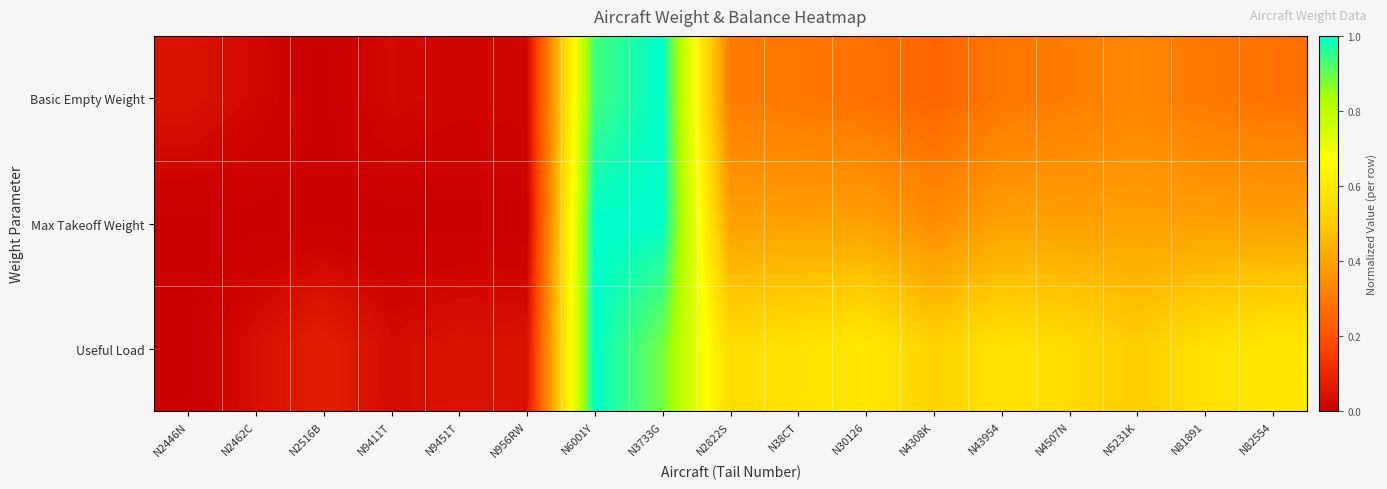

At which category does the chart reach its minimum across all series?

N2516B